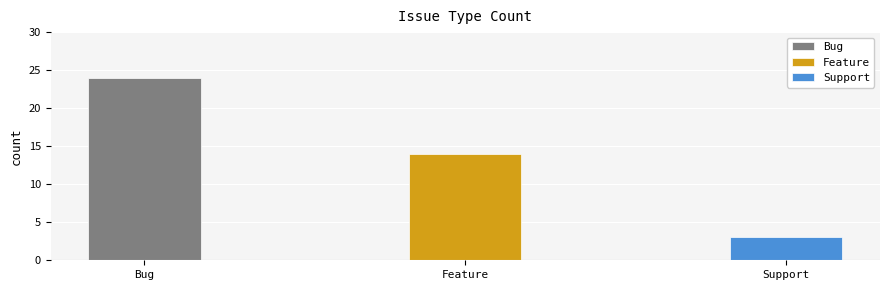

What is the ratio of the value at Bug to the value at Feature?

1.7